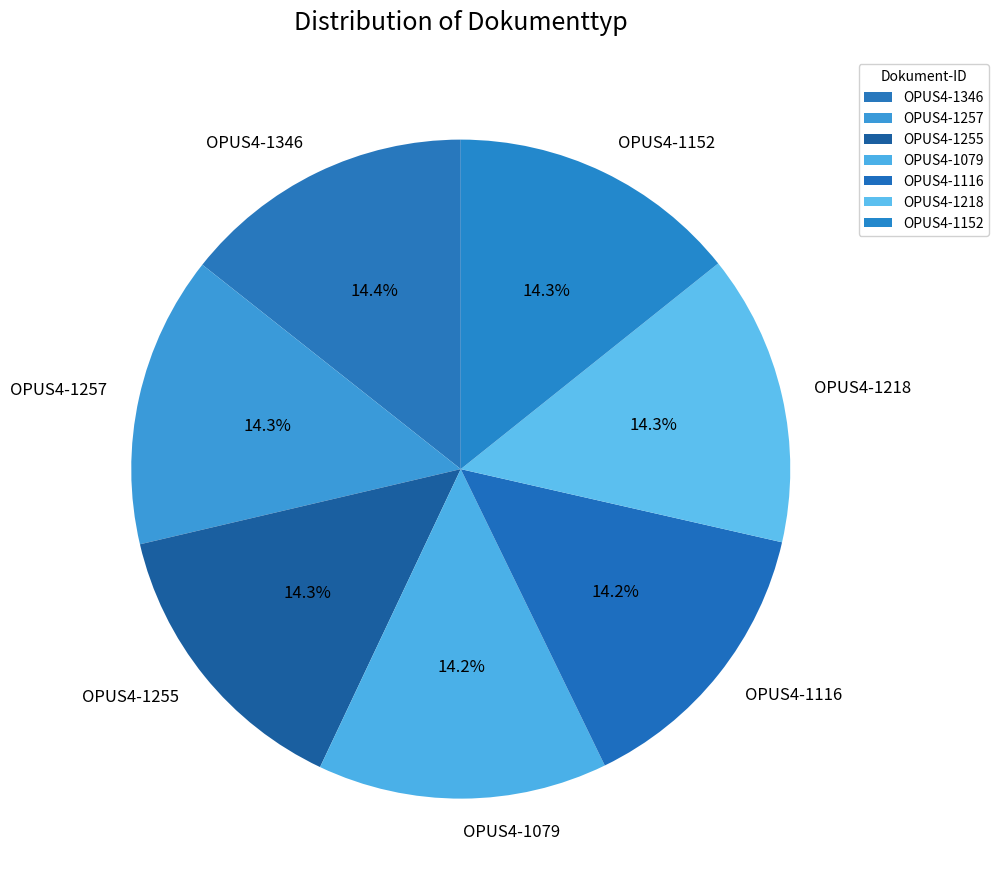

Is there a majority slice in this chart?

No